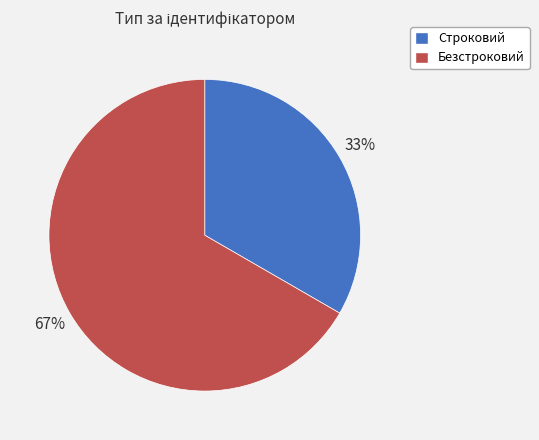

What percentage is the Строковий slice, to the nearest percent?

33%